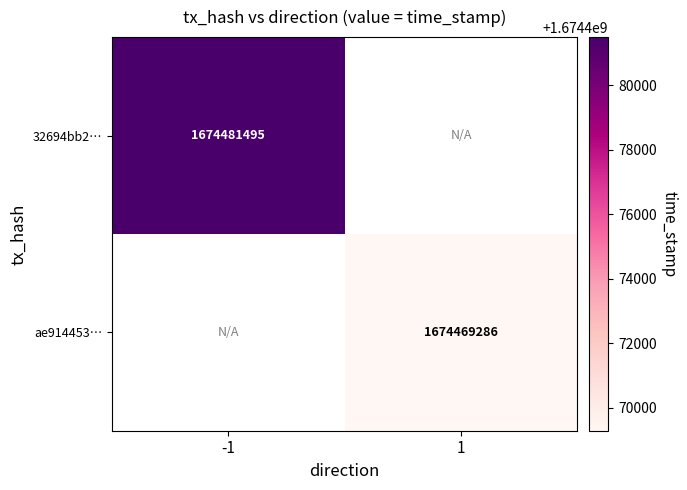

Which category has the lowest value across all series?

1